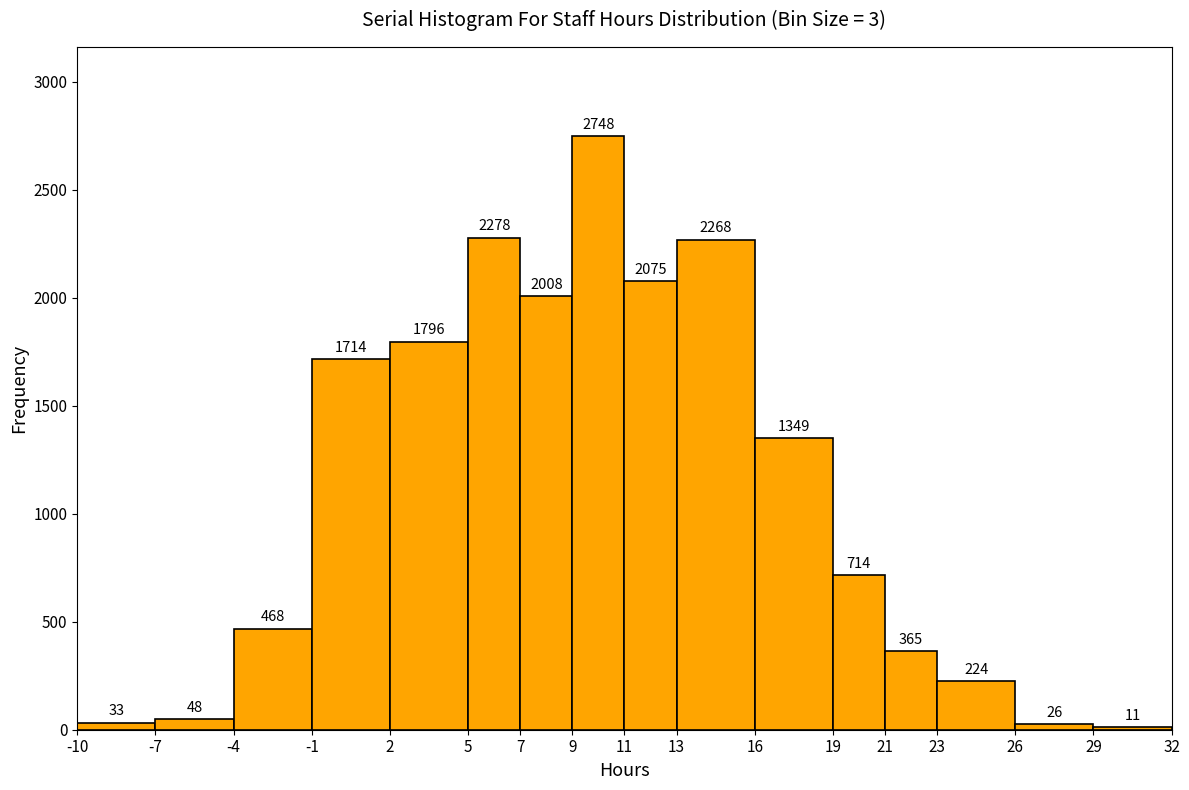

Over which range of the x-axis is the bar tallest?

9 to 11